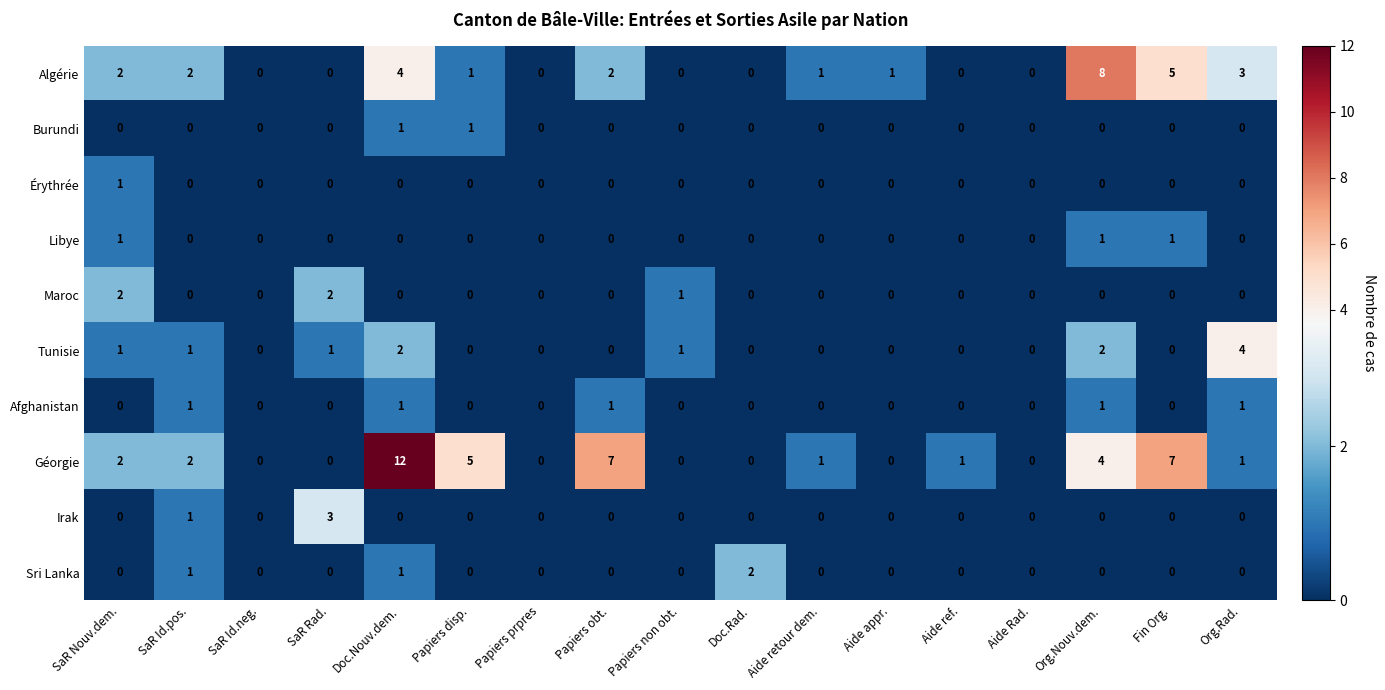

Between SaR Id.pos. and Aide ref., which series saw the biggest shift?

Algérie